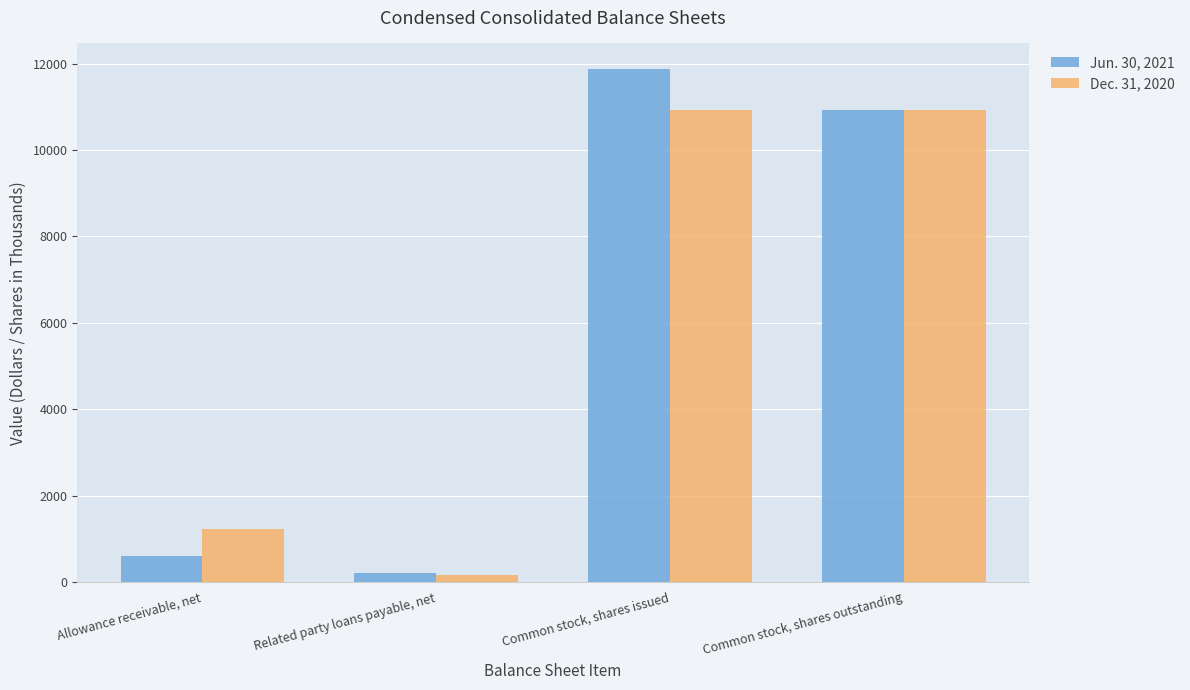

At which category is the sum across all series the highest?

Common stock, shares issued